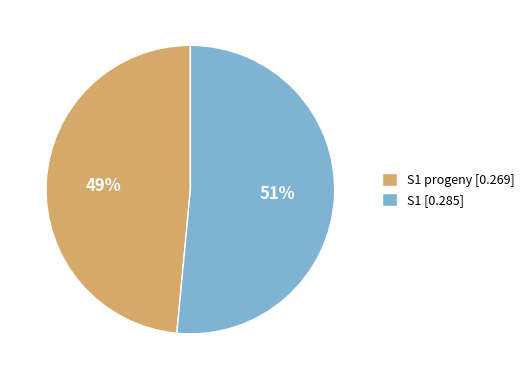

Combined, do S1 [0.285] and S1 progeny [0.269] account for over 50%?

Yes